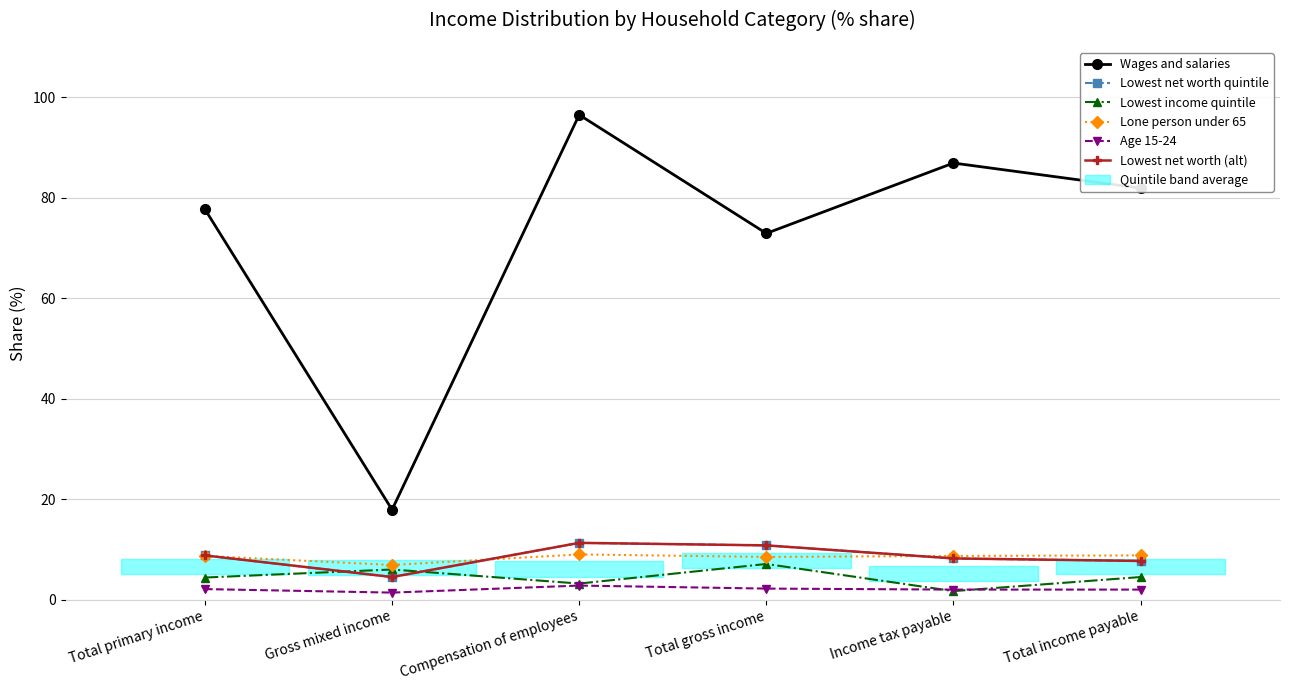

Count the number of data series in this chart.

6